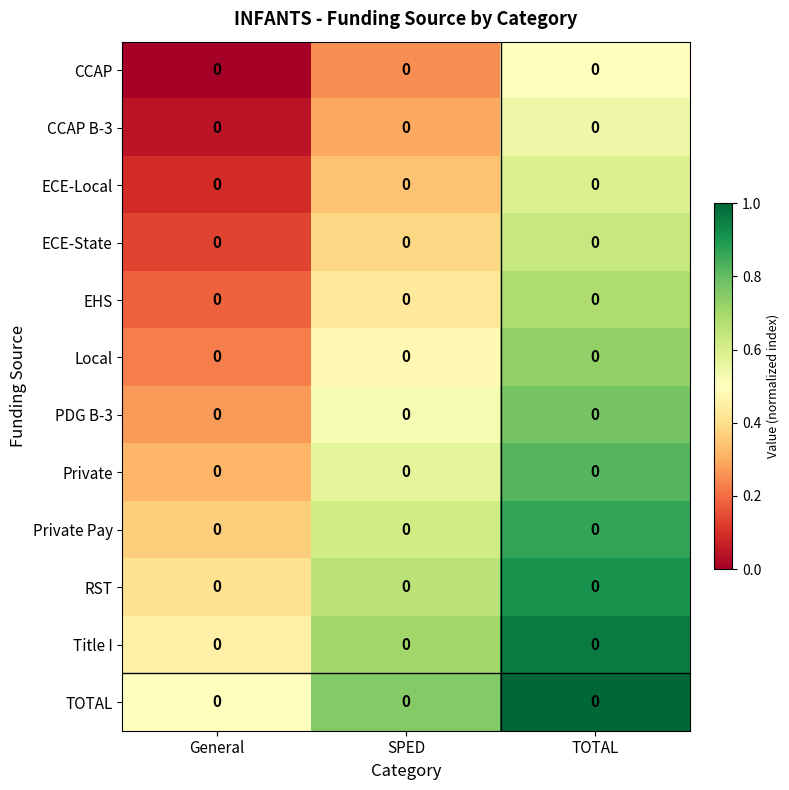

Which category has the highest value in the ECE-State series?

TOTAL